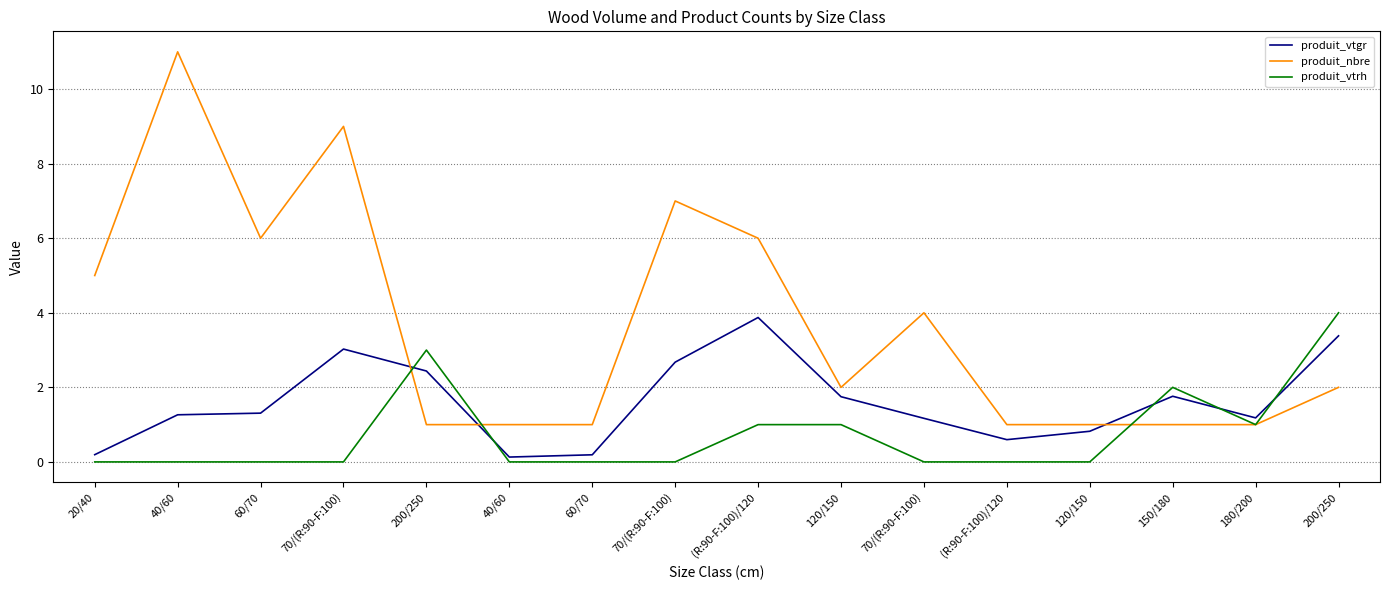

How many intersections are there between produit_vtgr and produit_nbre?

3